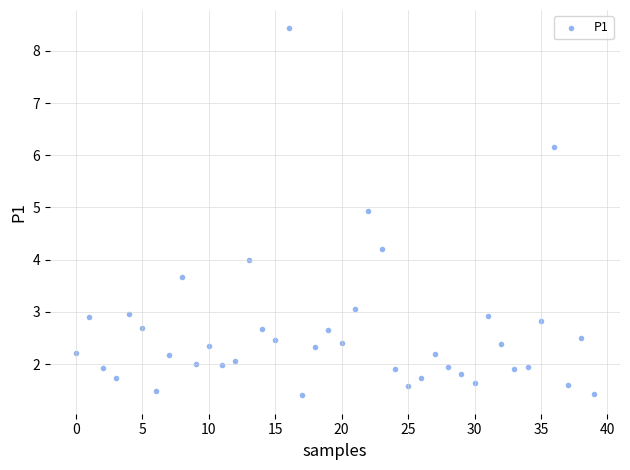

What is the range of Y values (max minus min)?

7.0